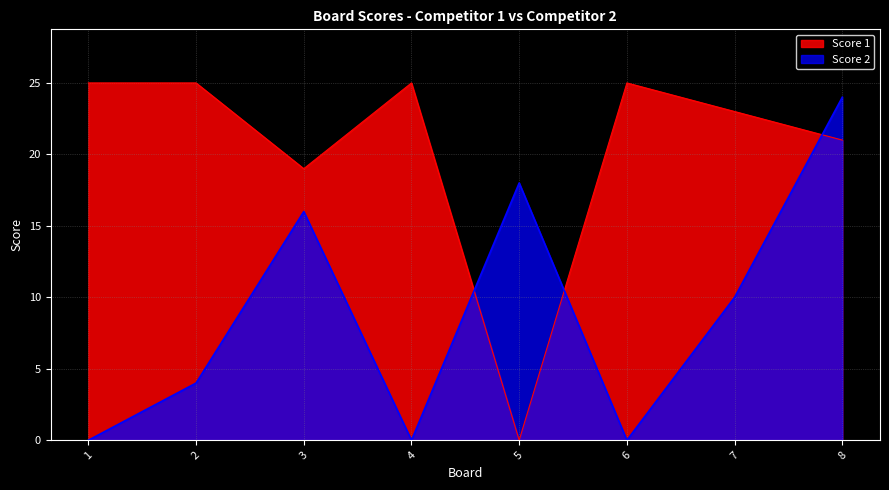

What is the total value across all series at 8?

45